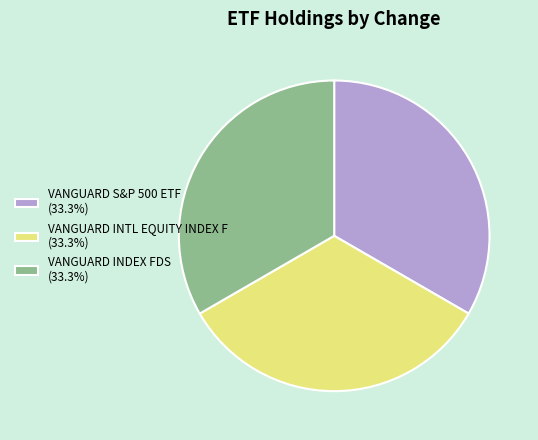

Count the number of slices in the pie.

3